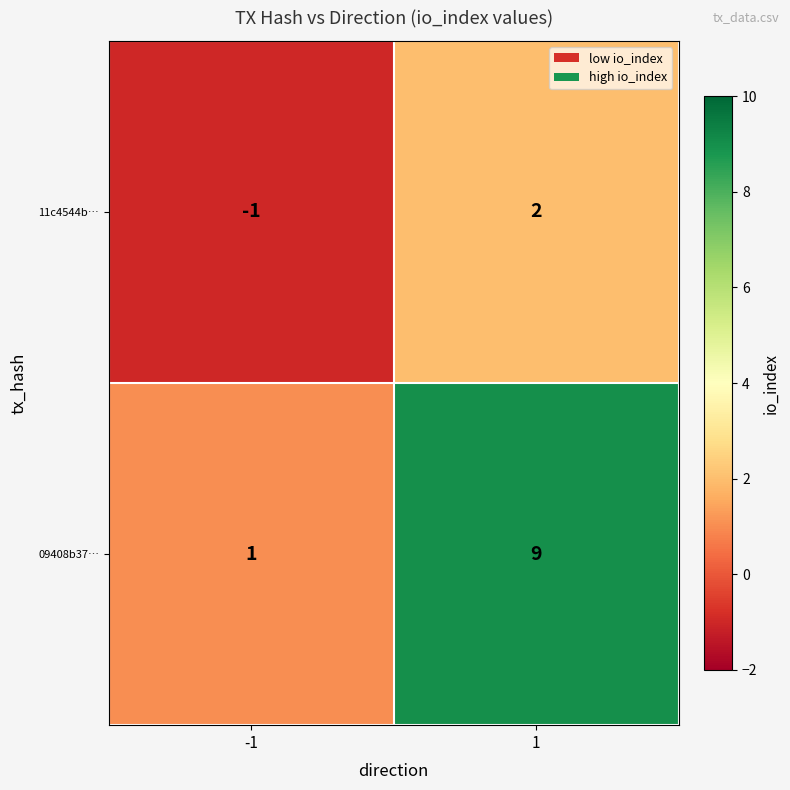

Reading right to left, what are all the values shown in this chart?

11c4544b…: 1=2	-1=-1
09408b37…: 1=9	-1=1